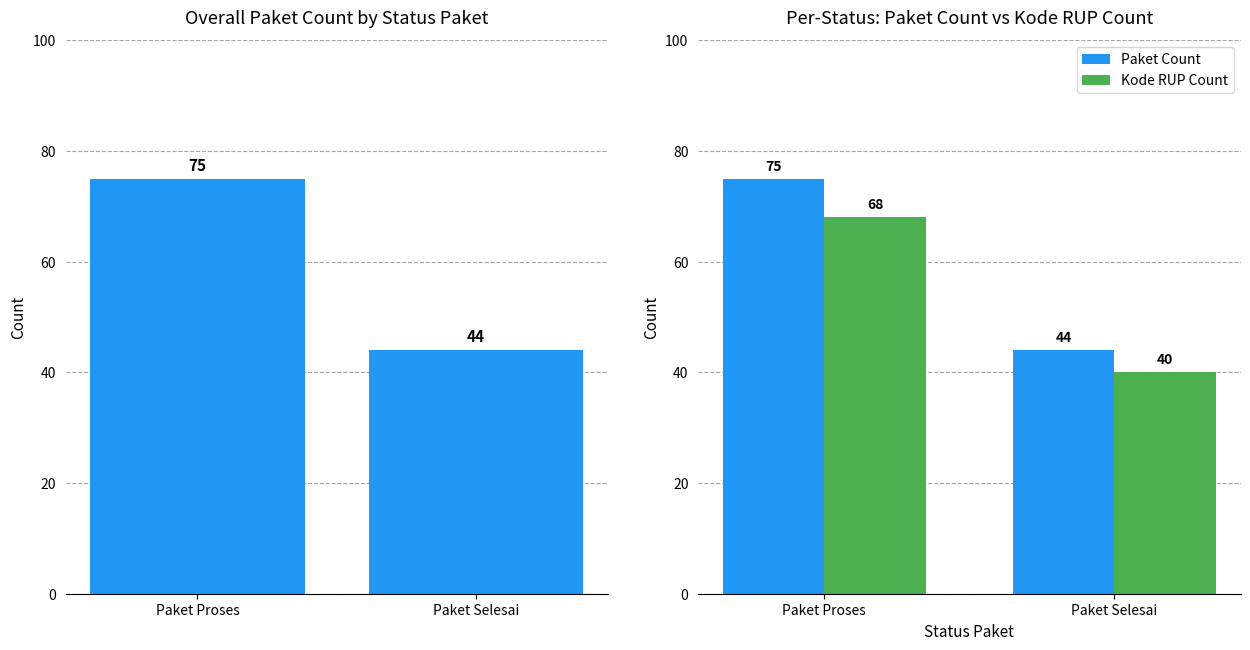

Reading left to right, what are all the values shown in this chart?

Paket Count: 75	44
Kode RUP Count: 68	40